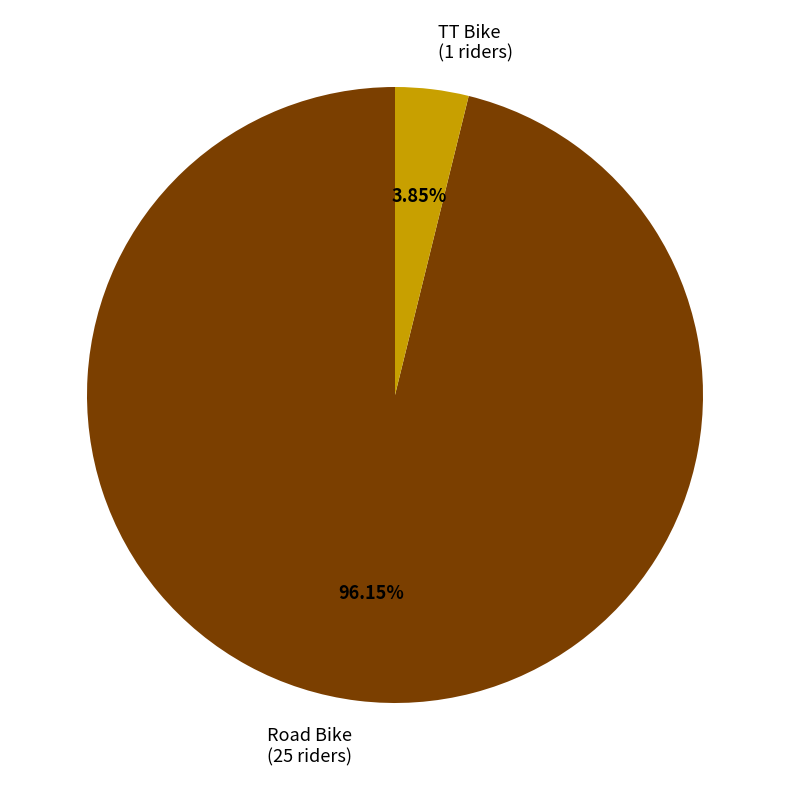

Which slice is the smallest?

TT Bike